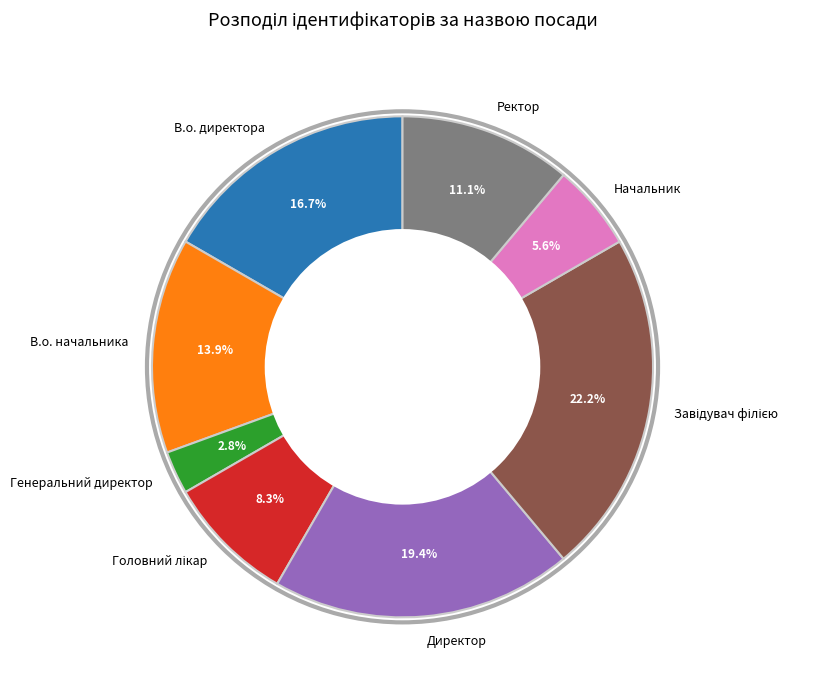

Approximately how many times larger is the value at В.о. директора compared to Начальник?

3.0